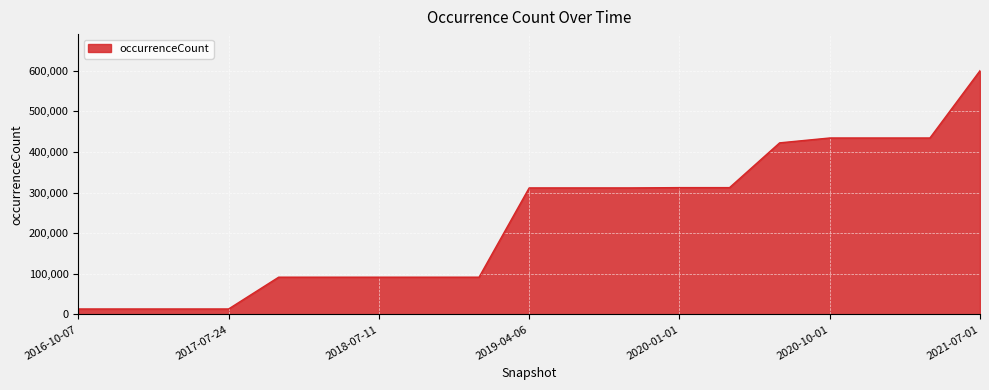

What is the maximum value shown in the chart?

600303